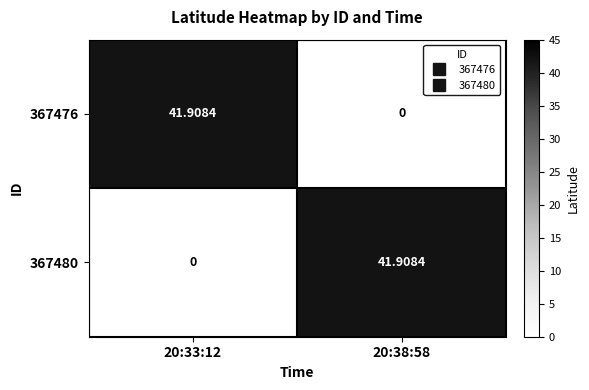

How many distinct data groups are displayed?

2